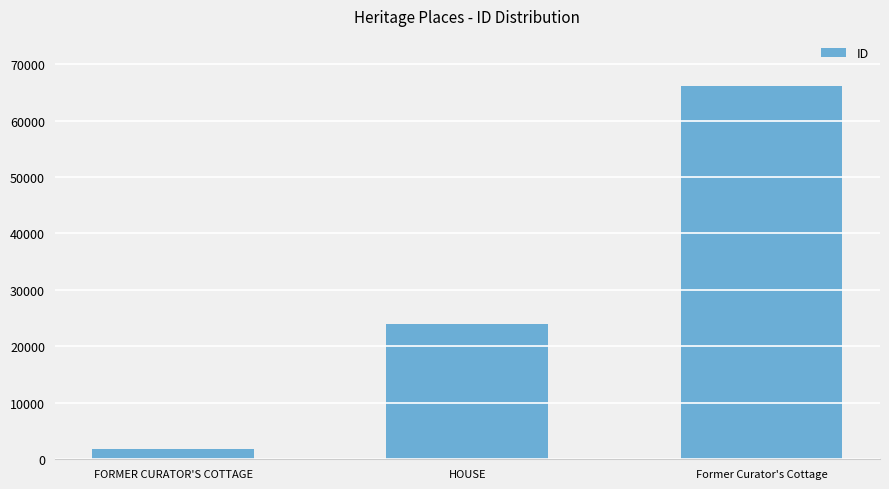

List the labels in order of value, smallest first.

FORMER CURATOR'S COTTAGE, HOUSE, Former Curator's Cottage